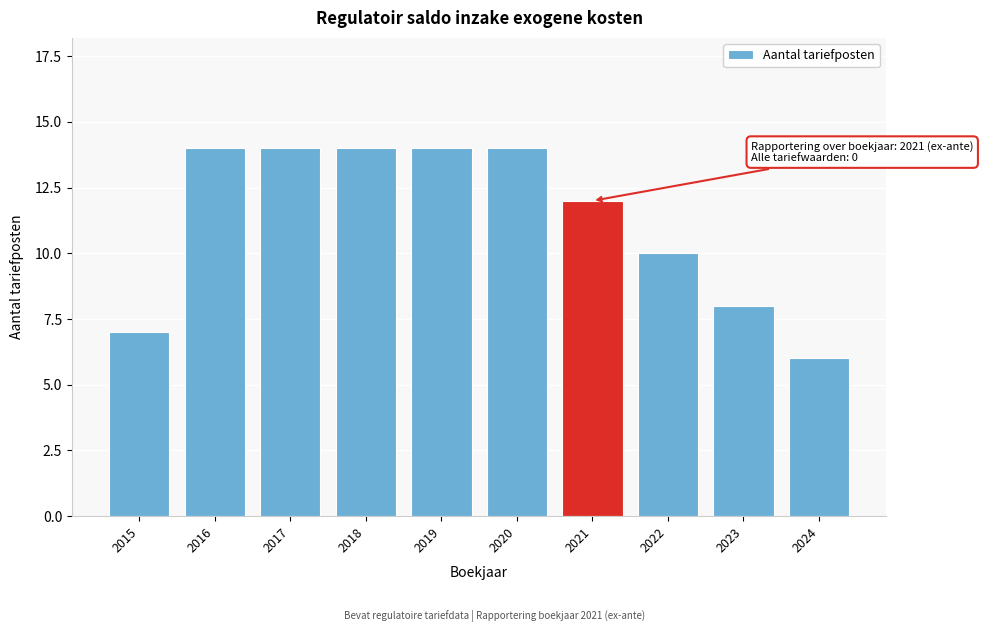

Reading right to left, list all the values displayed in this chart.

6	8	10	12	14	14	14	14	14	7